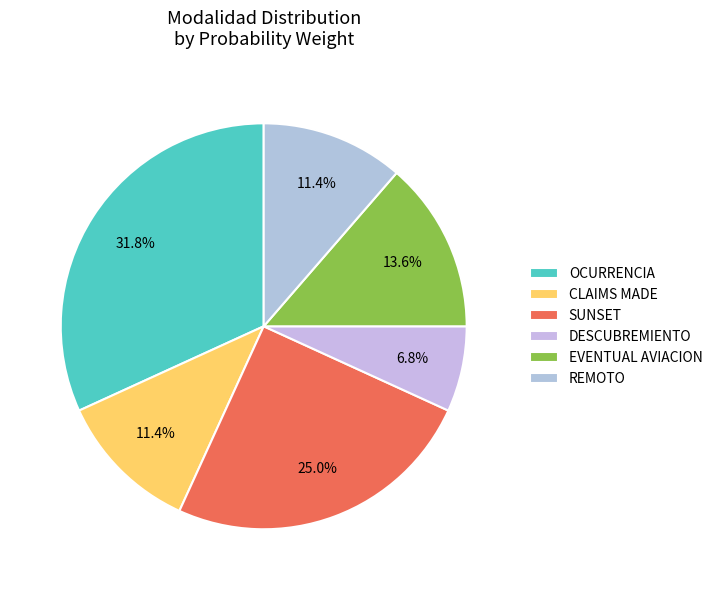

What portion of the pie excludes OCURRENCIA?

68.2%